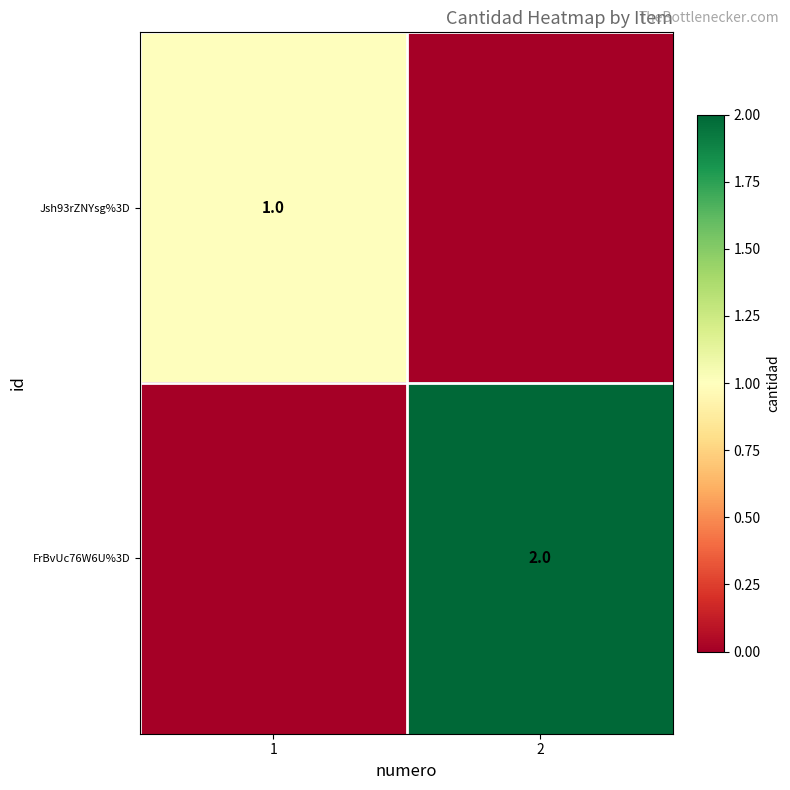

The value of Jsh93rZNYsg%3D at 1 is 1. True or false?

True